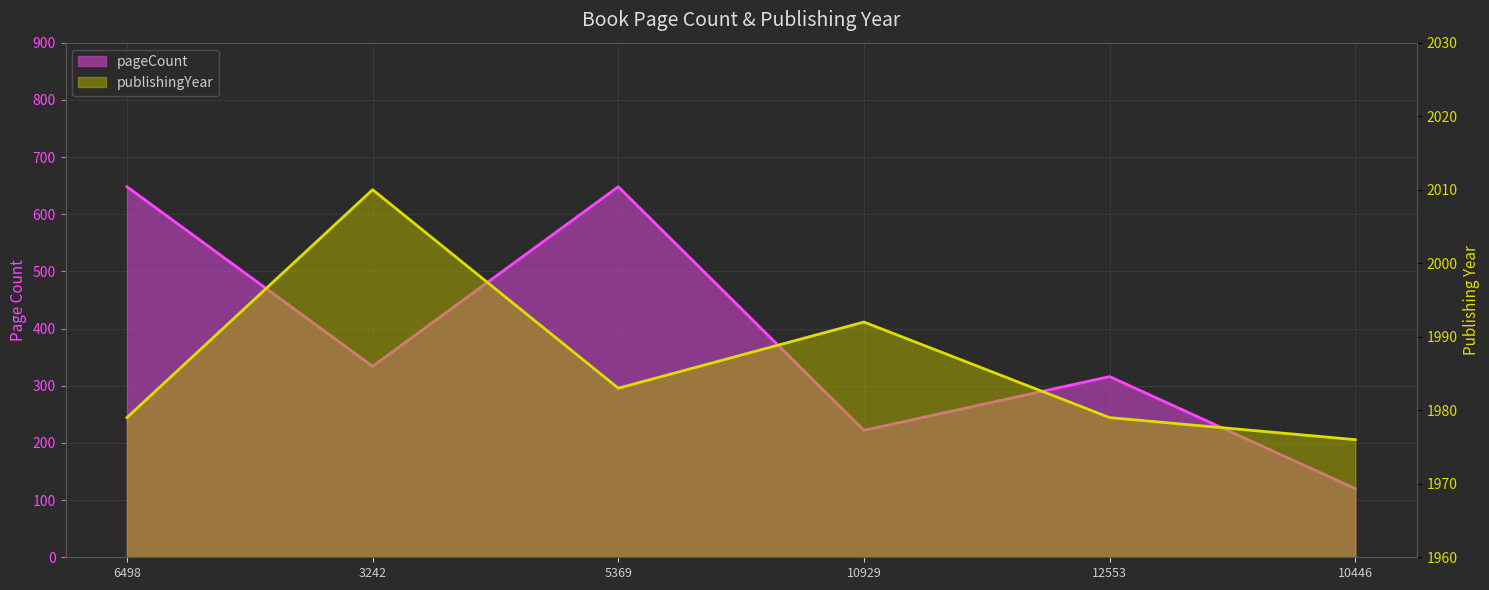

True or false: pageCount and publishingYear cross at least once.

False